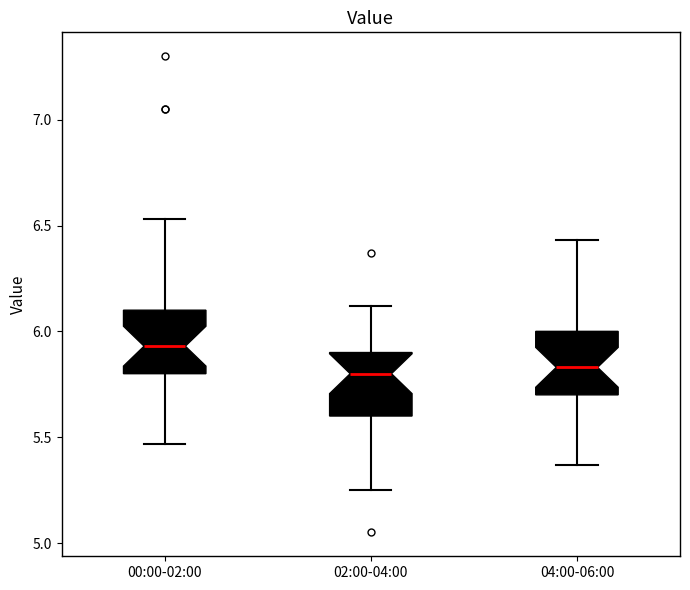

Reading left to right, transcribe this box plot: for each box, give where its median line is, the range the box spans, and where its two whiskers end, as read against the y-axis. The values are not printed on the chart, so give them approximately, as read against the axis.

00:00-02:00: median 5.95, box 5.80 to 6.10, whiskers 5.45 to 6.55
02:00-04:00: median 5.80, box 5.60 to 5.90, whiskers 5.25 to 6.10
04:00-06:00: median 5.85, box 5.70 to 6.00, whiskers 5.35 to 6.45